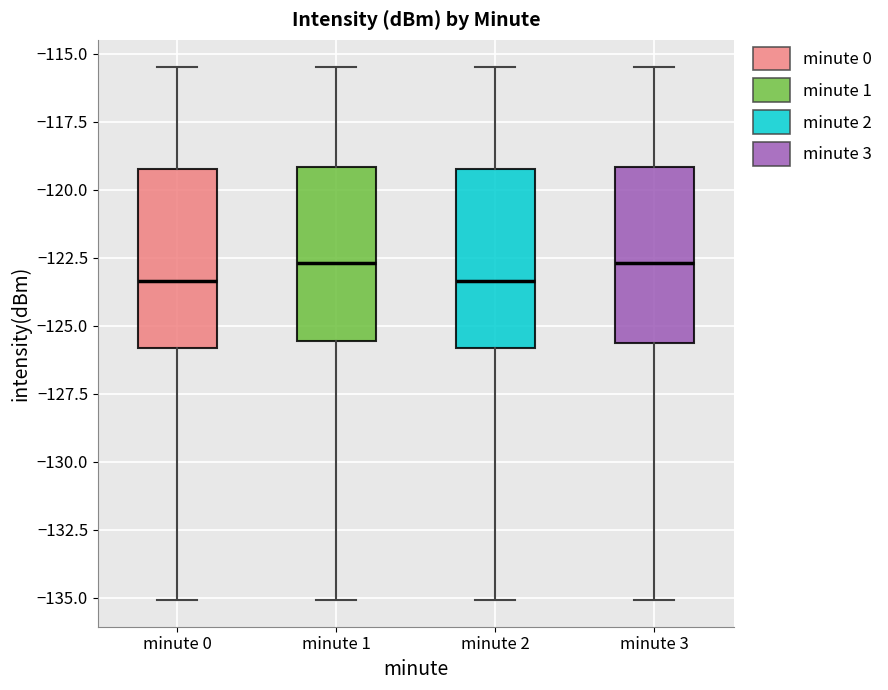

Reading left to right, read every box against the y-axis: the position of its median line, the range the box covers, and the ends of its whiskers. The values are not printed on the chart, so give them approximately, as read against the axis.

minute 0: median -123.5, box -126.0 to -119.0, whiskers -135.0 to -115.5
minute 1: median -122.5, box -125.5 to -119.0, whiskers -135.0 to -115.5
minute 2: median -123.5, box -126.0 to -119.0, whiskers -135.0 to -115.5
minute 3: median -122.5, box -125.5 to -119.0, whiskers -135.0 to -115.5